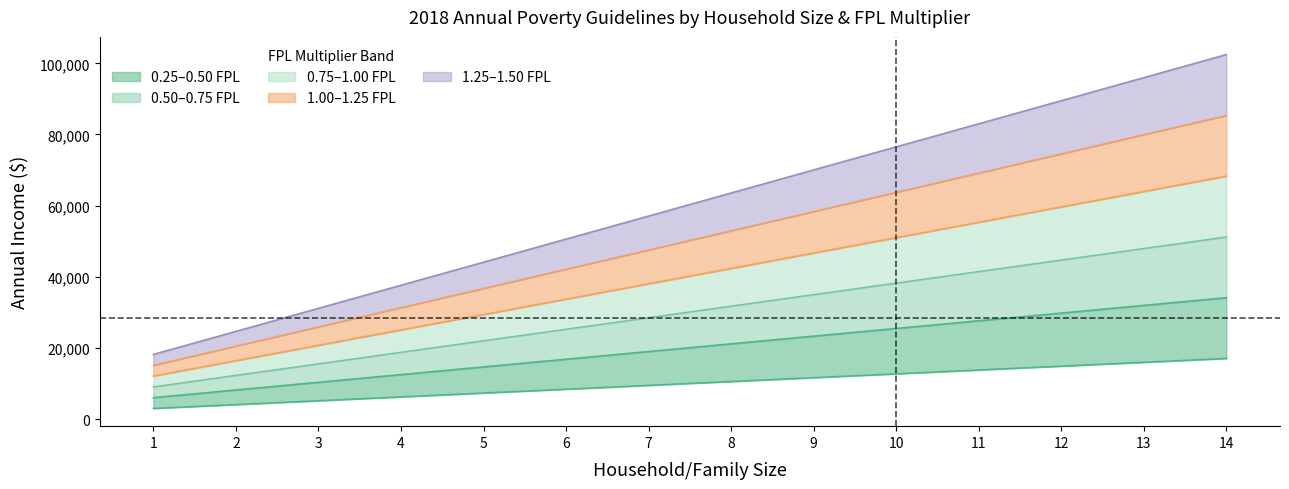

Which category has the lowest value across all series?

1